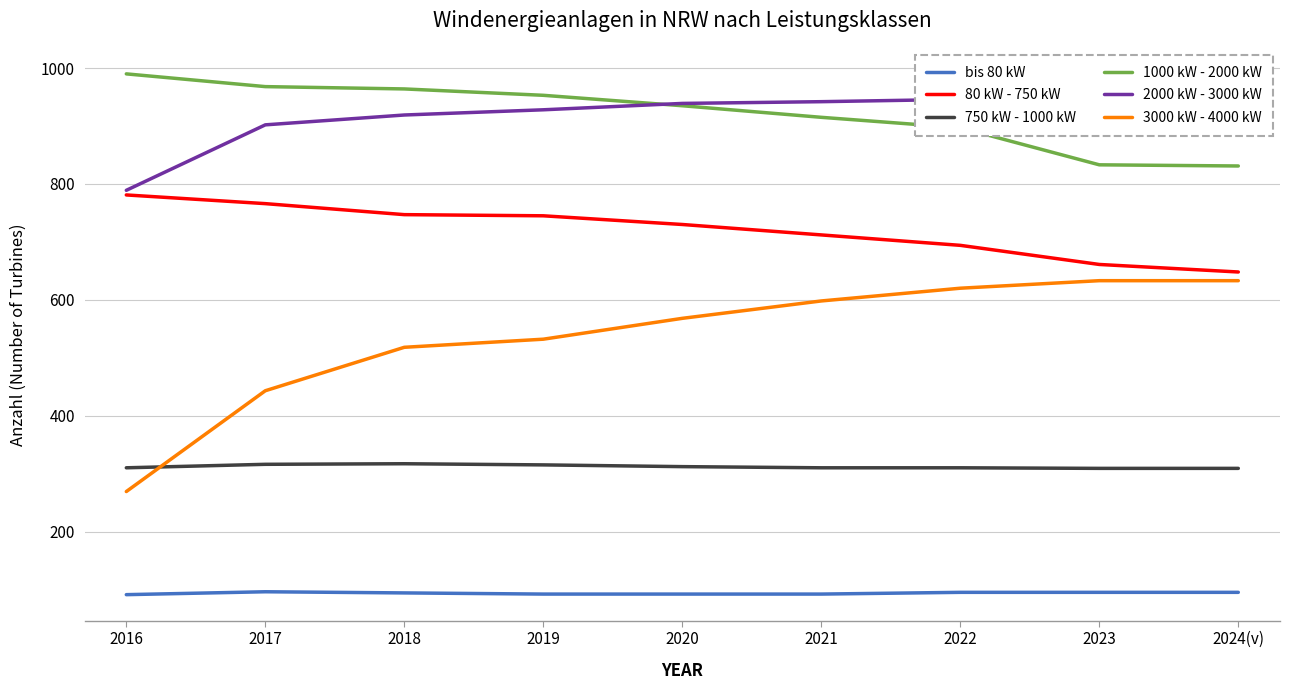

What is the maximum value shown in the chart?

990